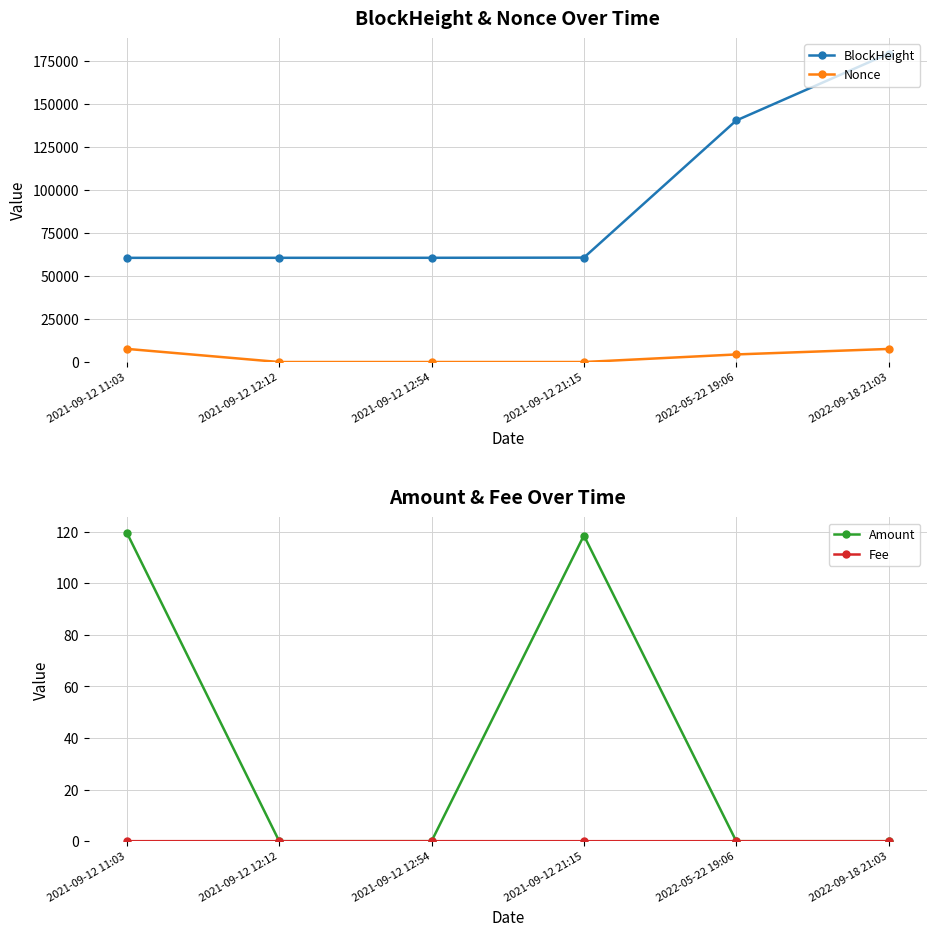

At which label does Amount reach its peak?

2021-09-12 11:03